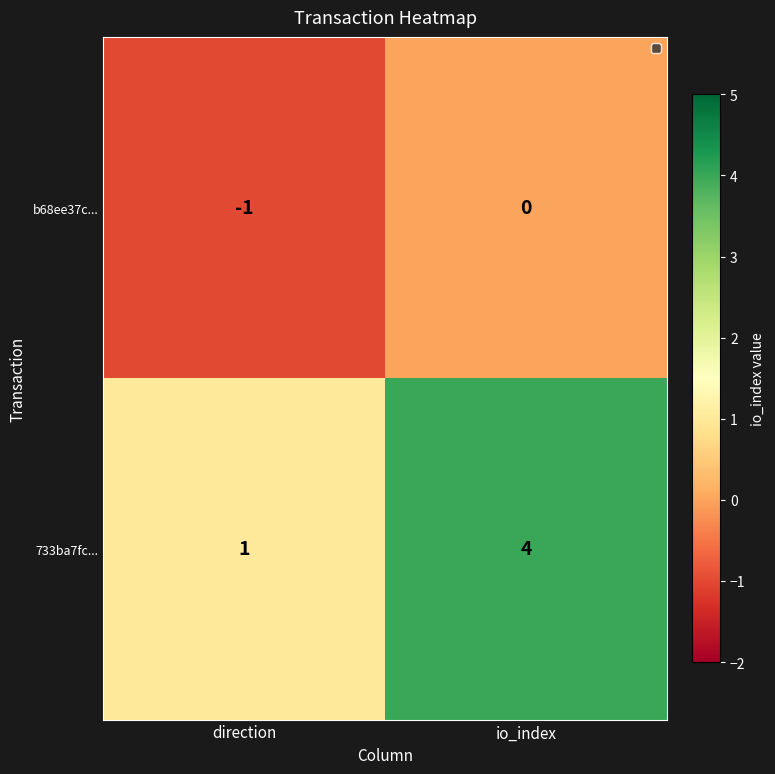

Reading right to left, list all the values displayed in this chart.

b68ee37c...: io_index=0	direction=-1
733ba7fc...: io_index=4	direction=1